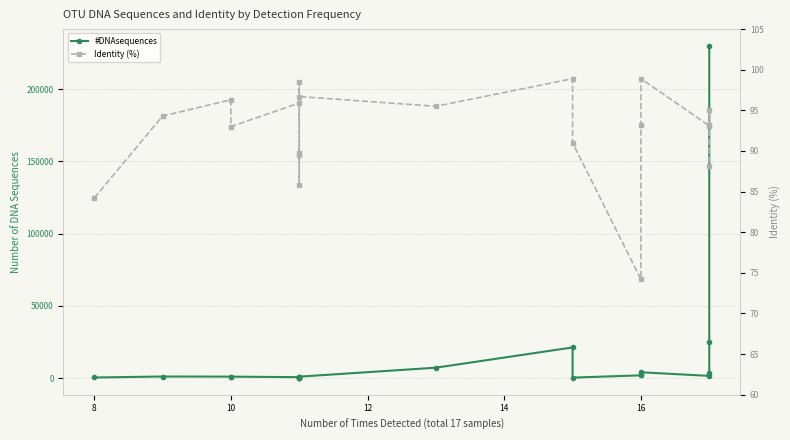

Rank the series at 8 from highest to lowest value.

#DNAsequences, Identity (%)